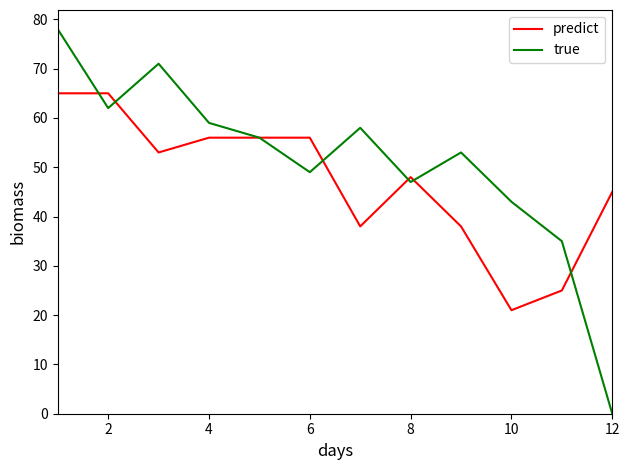

Which series has the largest total across all categories?

true